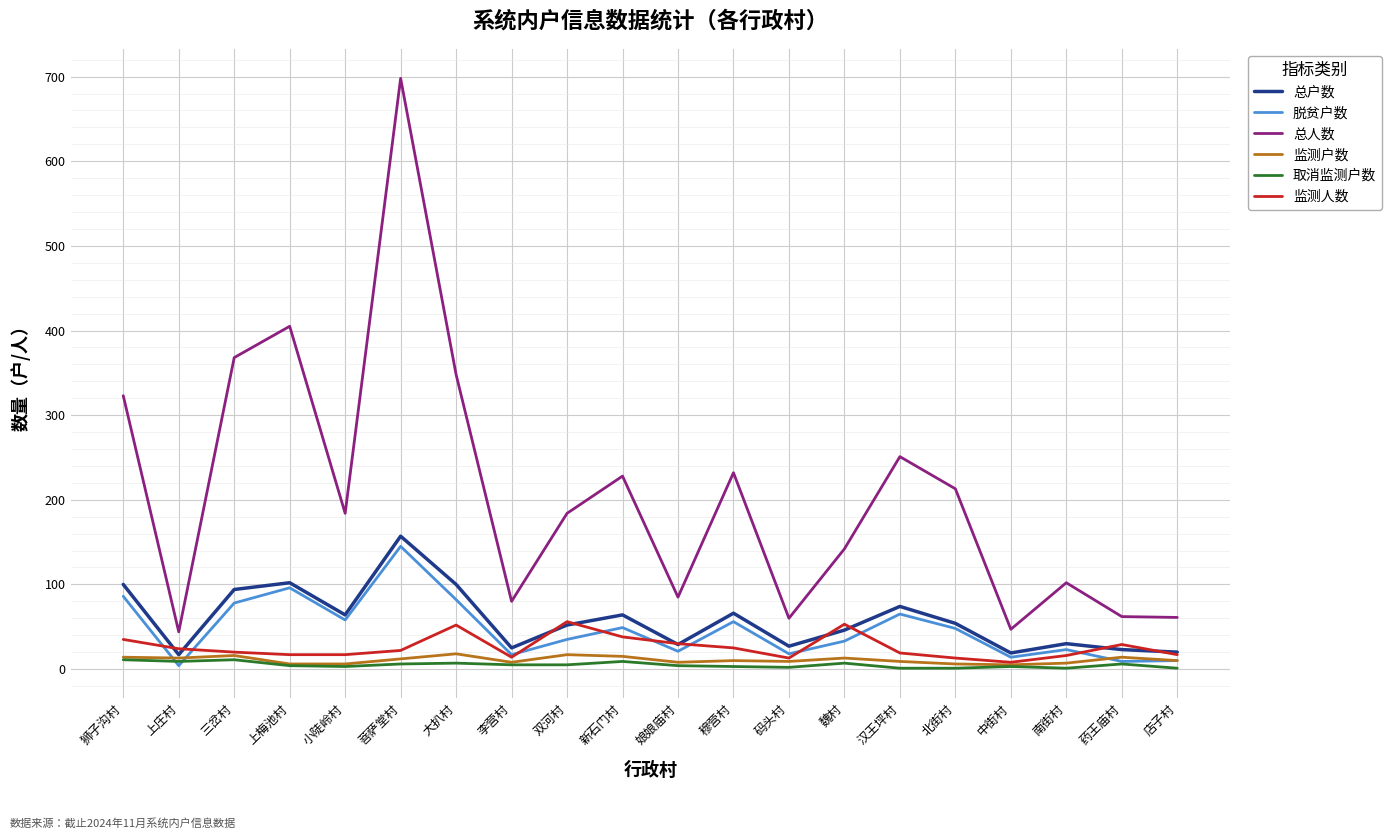

At which label is 总人数 closest to 371?

三岔村